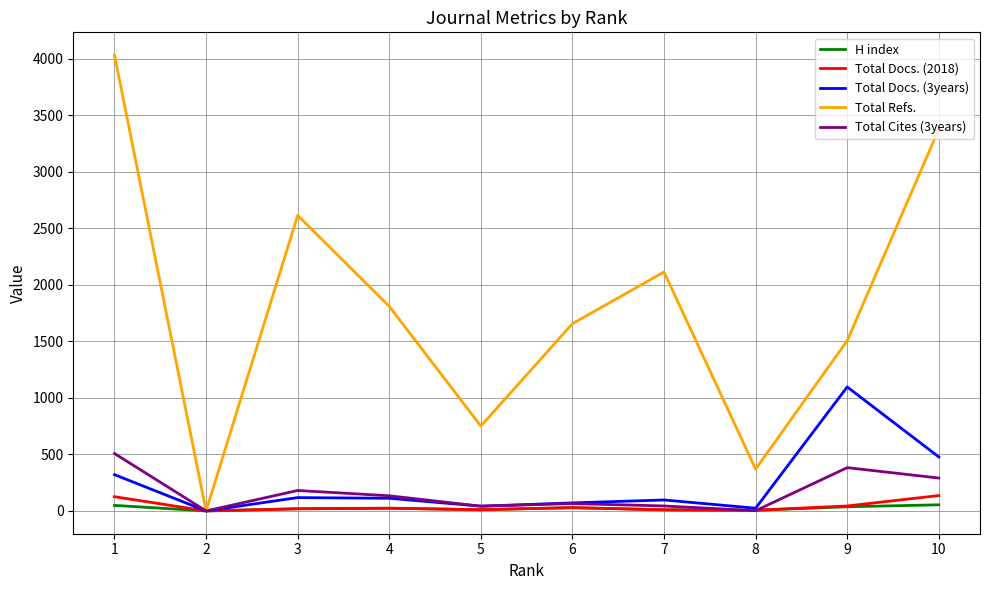

What value does the H index series have at 3, to the nearest 10?

20